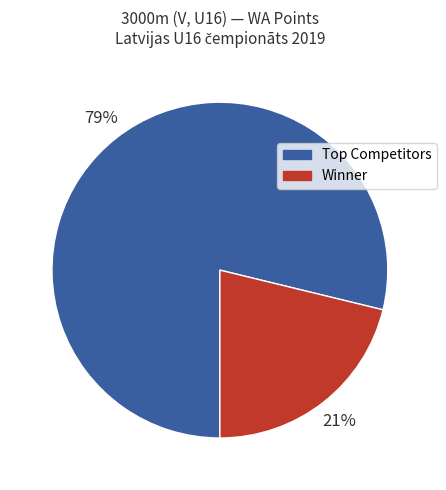

To the nearest percent, what portion does Winner represent?

21%